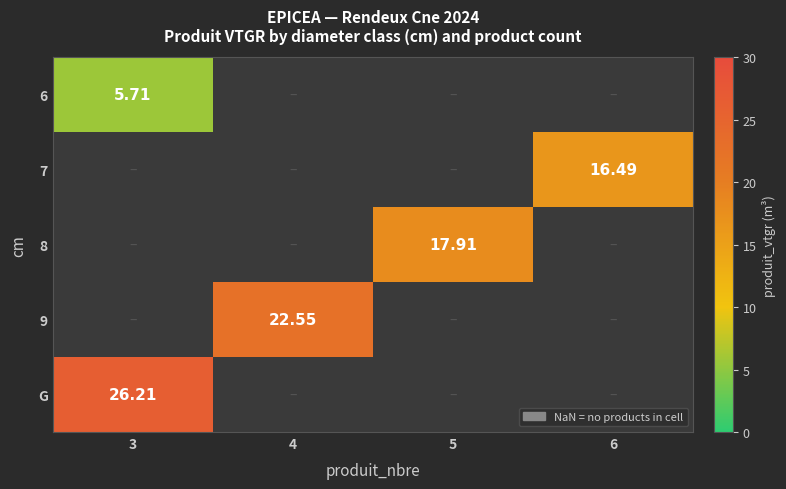

At which category does the chart reach its peak across all series?

3